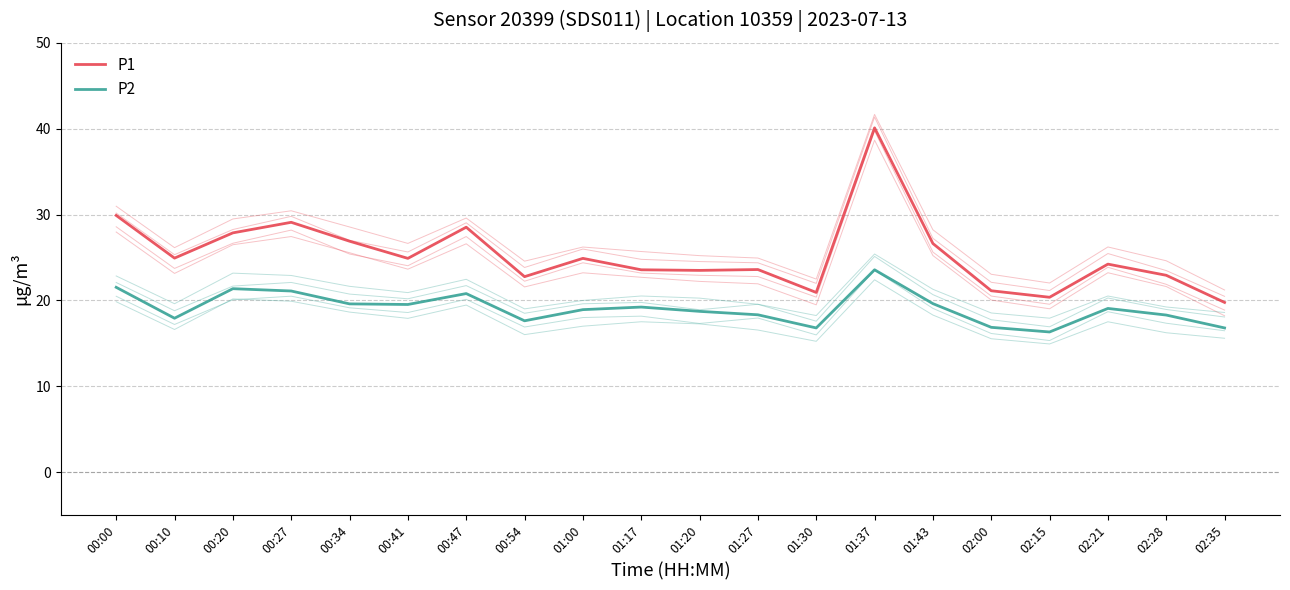

How many values in the P2 series exceed 19?

10